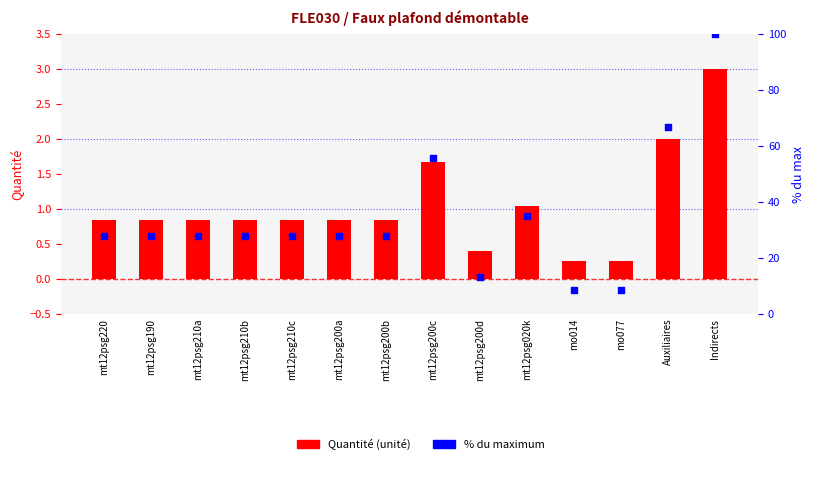

Which series reaches the minimum Y coordinate?

Quantité